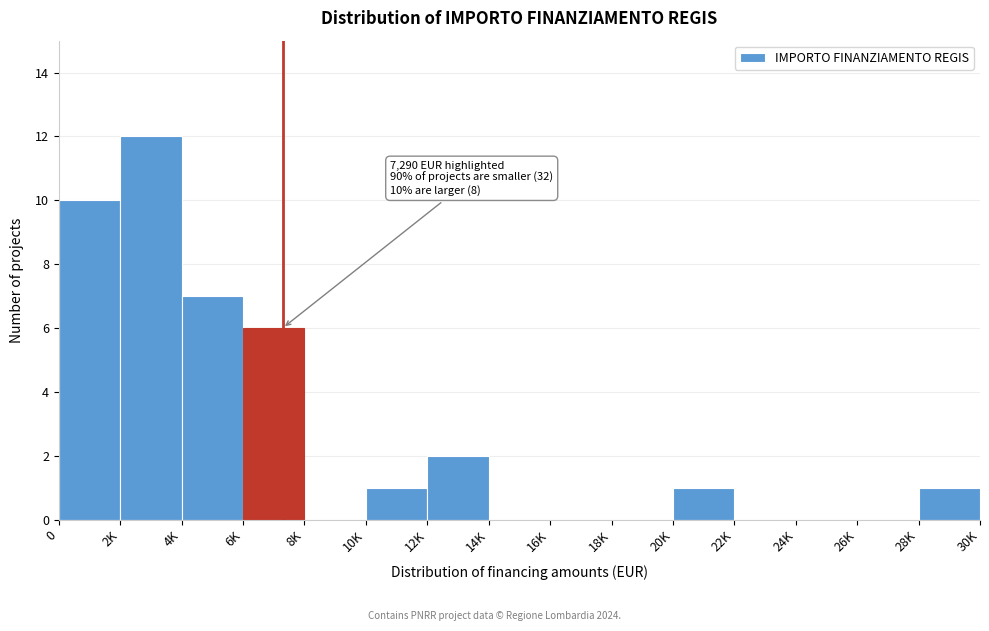

Reading right to left, what are all the values shown in this chart?

28K=1	26K=0	24K=0	22K=0	20K=1	18K=0	16K=0	14K=0	12K=2	10K=1	8K=0	6K=6	4K=7	2K=12	0=10